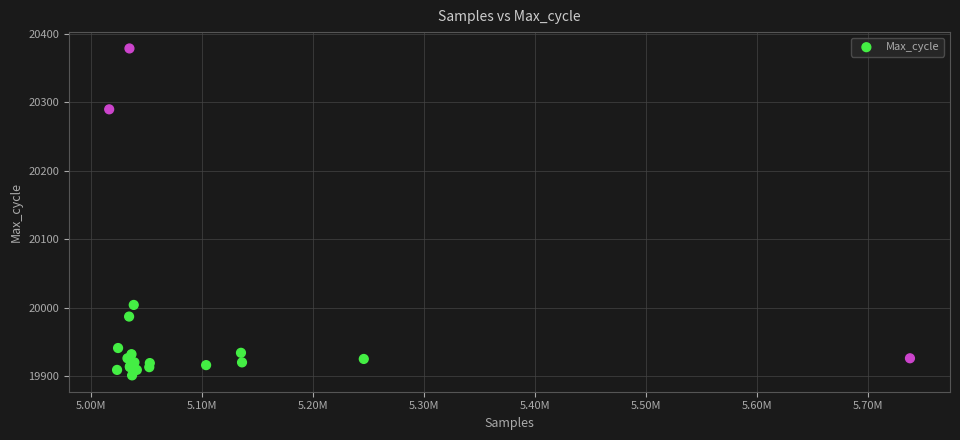

What Y value in the scatter plot is closest to 20140?

20004